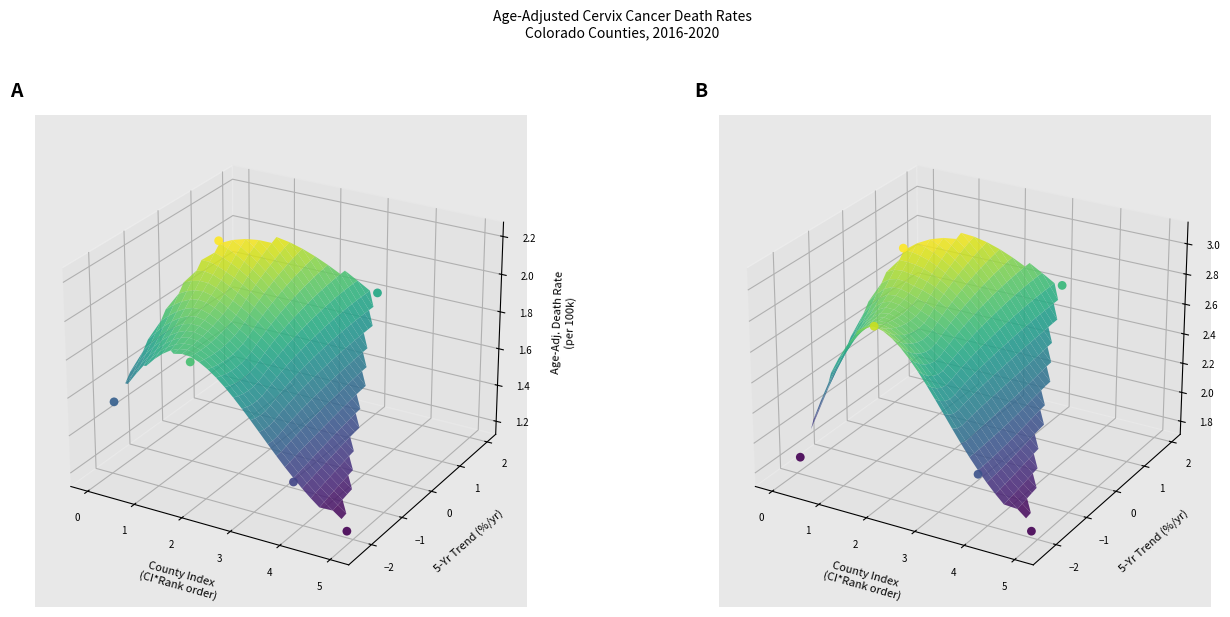

What is the difference between the second highest and second lowest values?

0.1